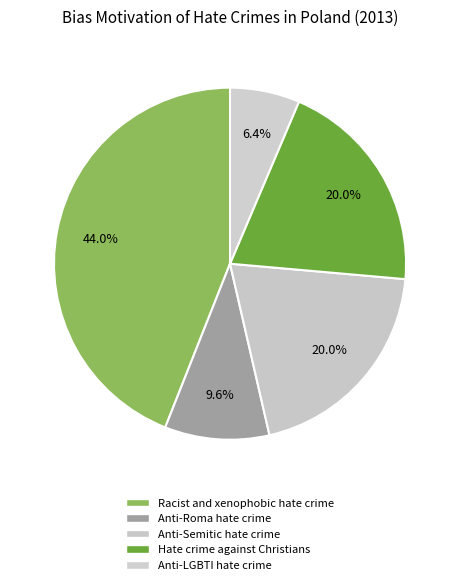

Rank the categories by value from lowest to highest.

Anti-LGBTI hate crime, Anti-Roma hate crime, Anti-Semitic hate crime, Hate crime against Christians, Racist and xenophobic hate crime